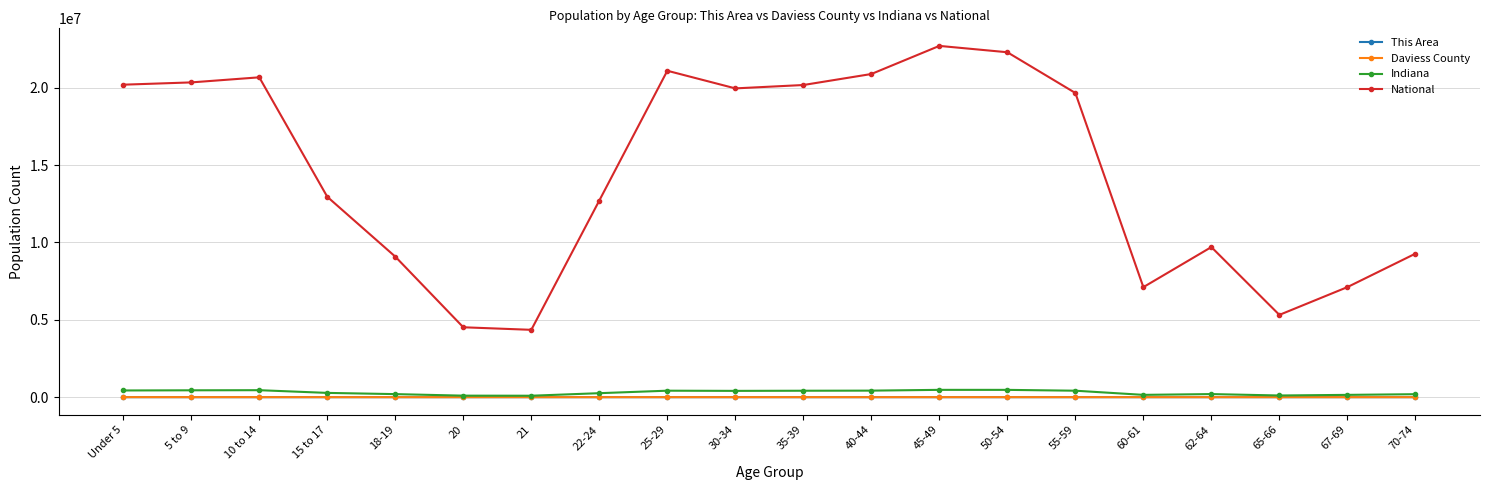

How many lines are shown in the chart?

4